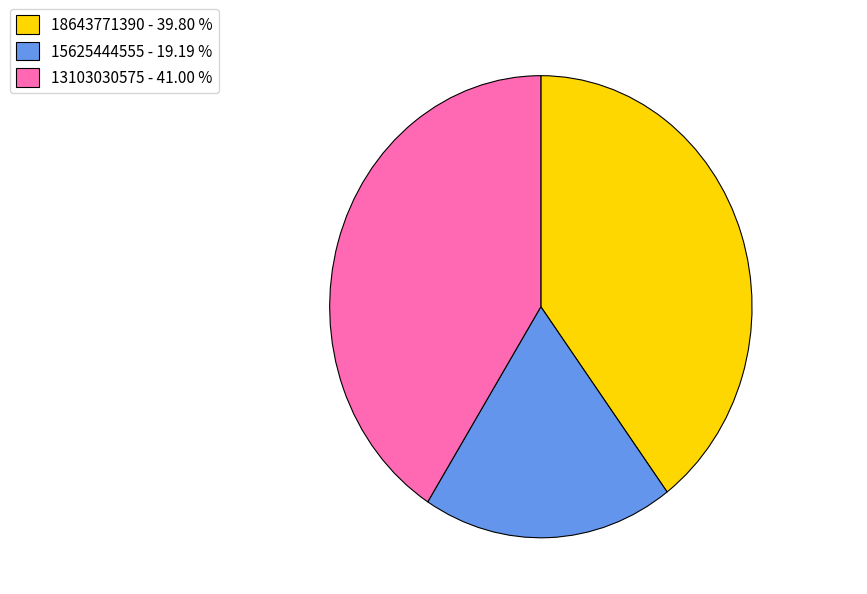

What is the ratio of the value at 15625444555 to the value at 18643771390?

0.5